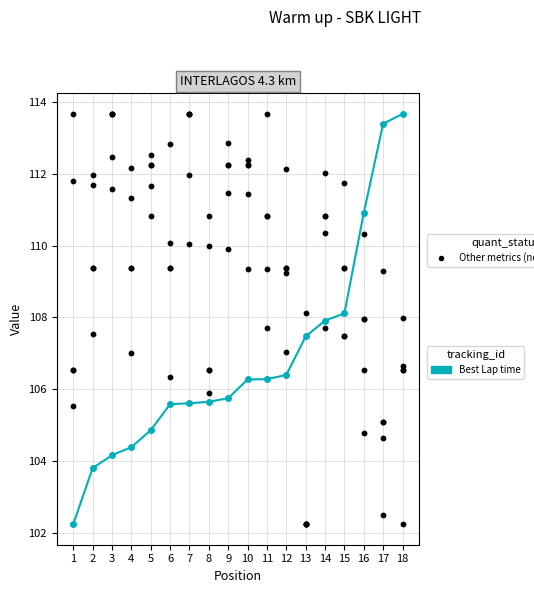

Which series has the widest spread of Y values?

Best Lap time